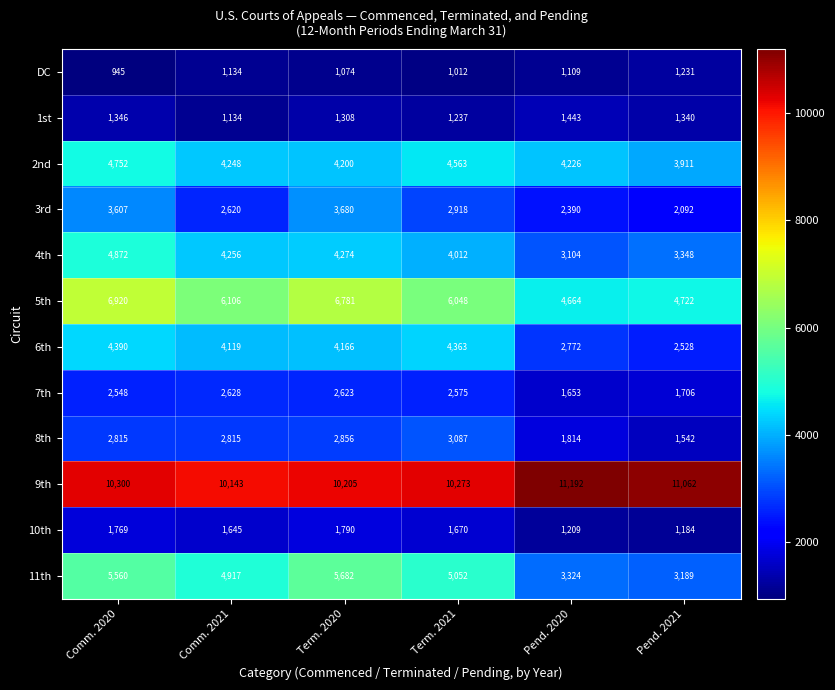

Between Term. 2020 and Term. 2021, which series saw the biggest shift?

3rd